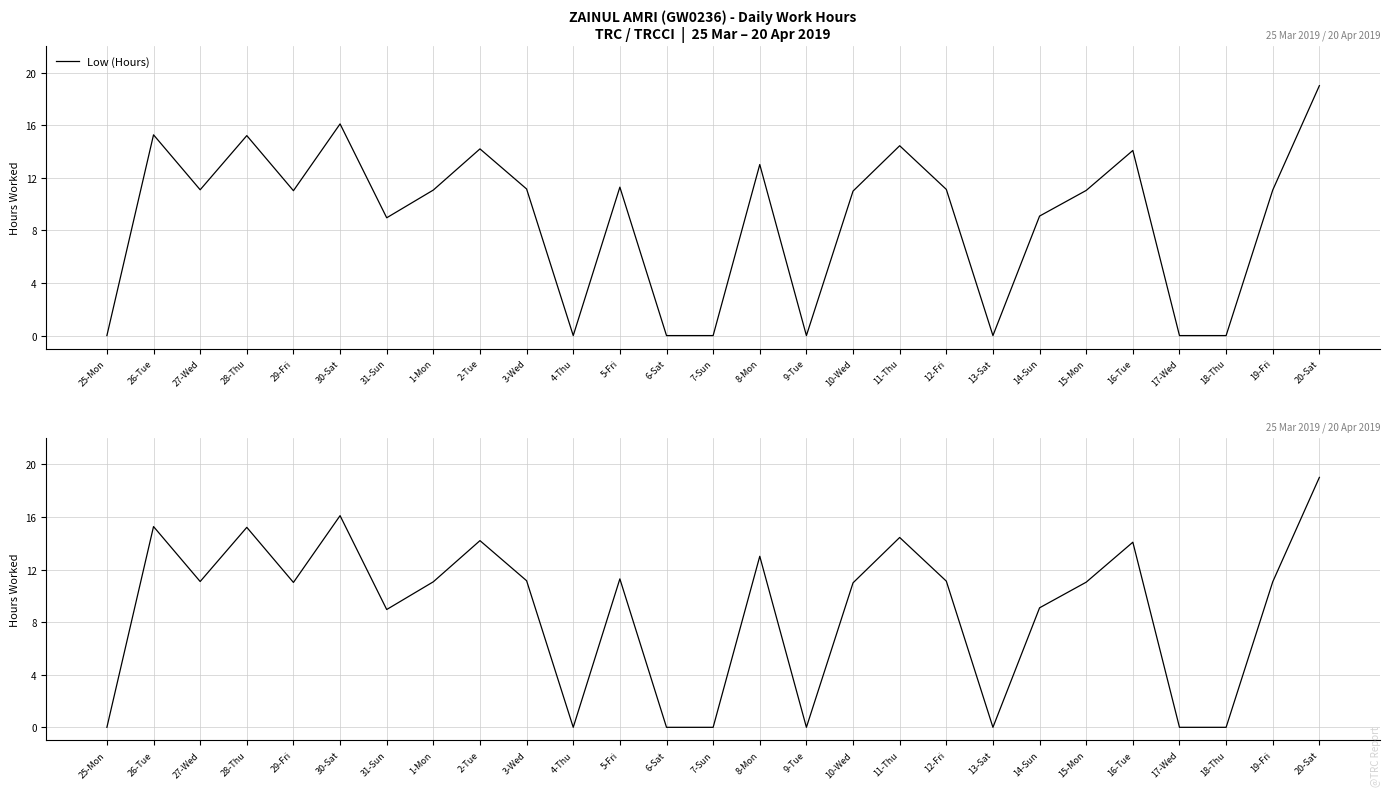

List the labels in order of value, smallest first.

25-Mon, 4-Thu, 6-Sat, 7-Sun, 9-Tue, 13-Sat, 17-Wed, 18-Thu, 31-Sun, 14-Sun, 10-Wed, 29-Fri, 15-Mon, 1-Mon, 19-Fri, 27-Wed, 12-Fri, 3-Wed, 5-Fri, 8-Mon, 16-Tue, 2-Tue, 11-Thu, 28-Thu, 26-Tue, 30-Sat, 20-Sat